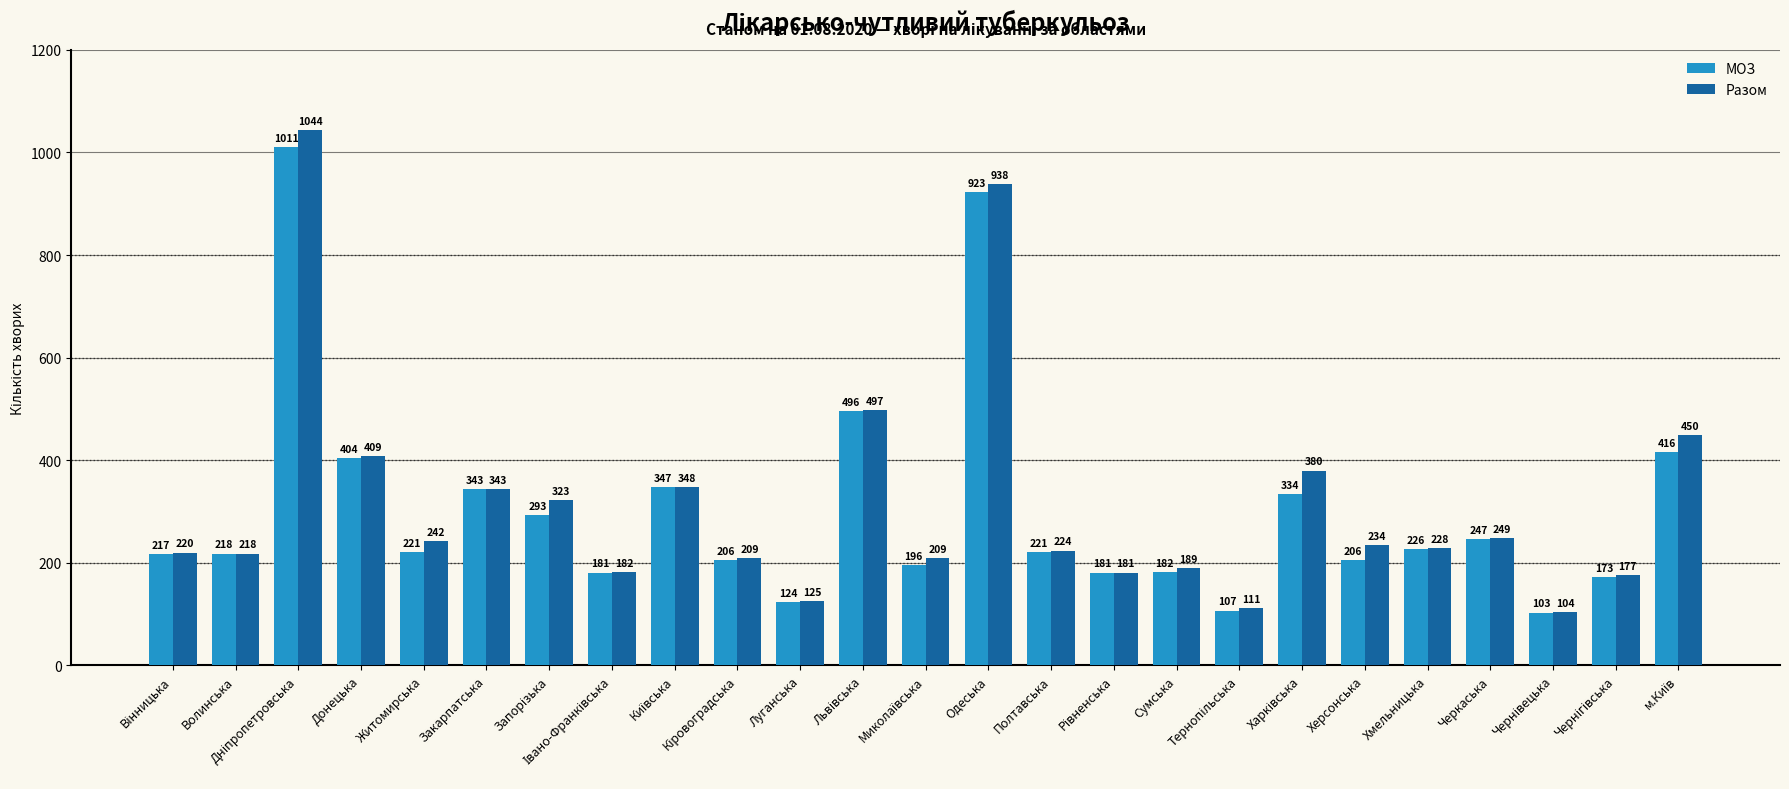

What is the lowest value of the МОЗ series?

103